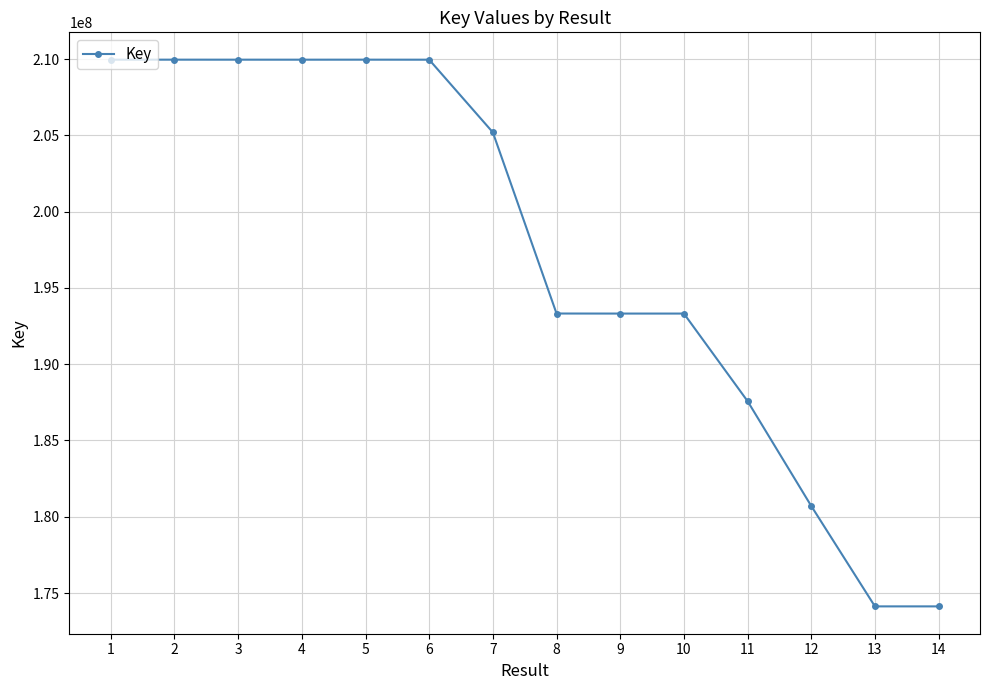

How many values are below 205194808?

7